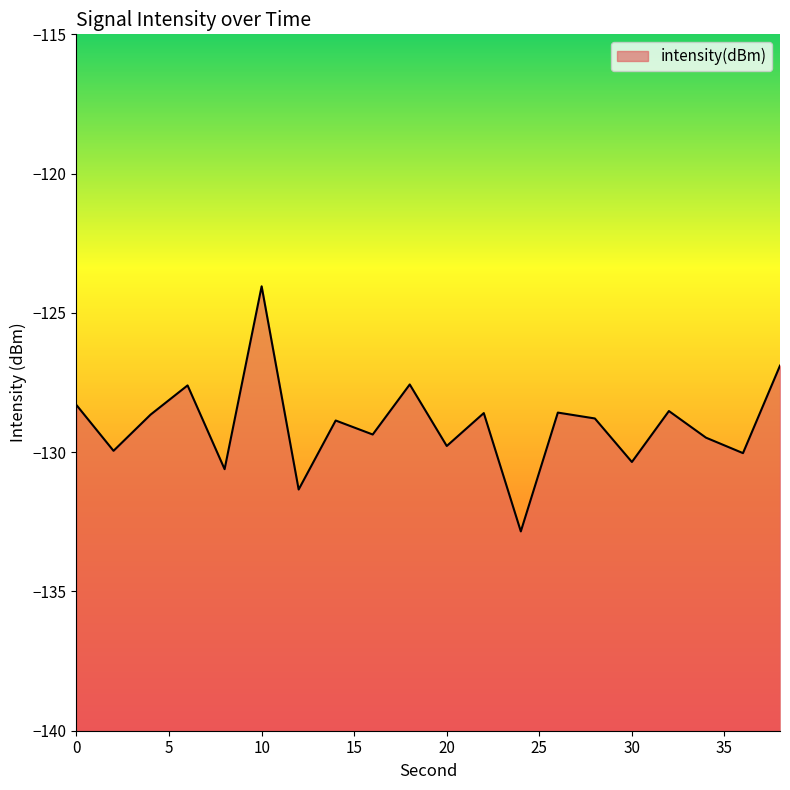

True or false: the data has more than 0 interior local peaks.

True